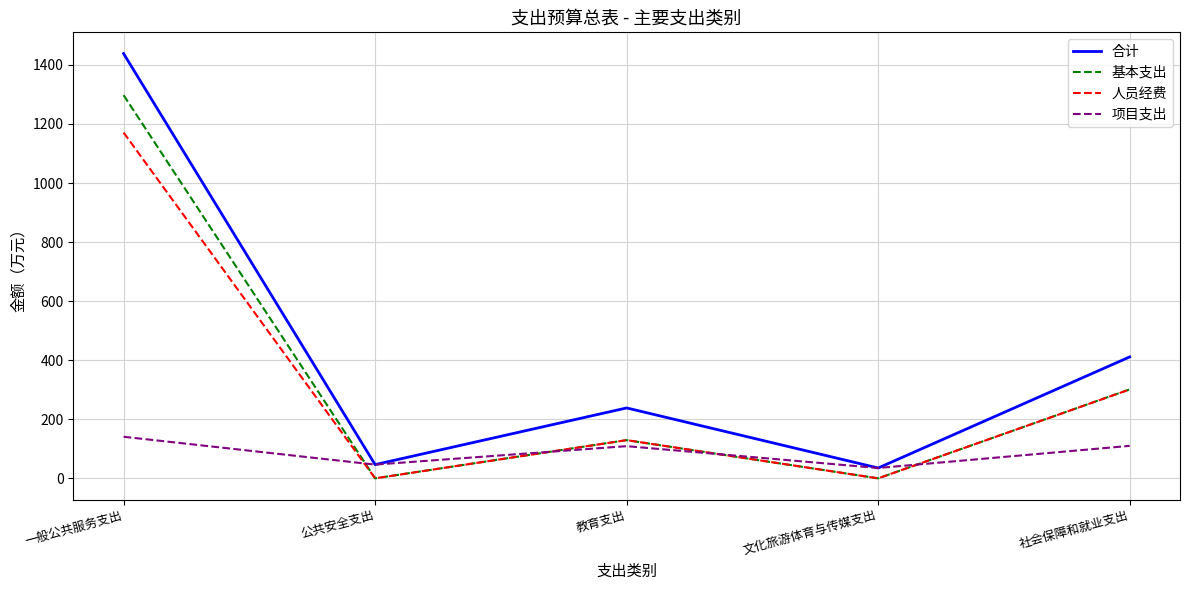

Which series changed the most between 公共安全支出 and 社会保障和就业支出?

合计